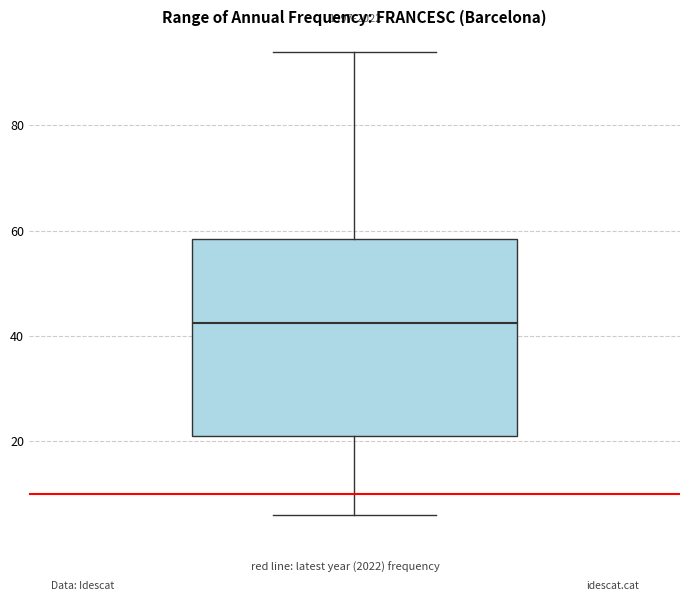

Read this box plot against the y-axis: the position of the median line, the range covered by the box, and the ends of both whiskers. The values are not printed on the chart, so give them approximately, as read against the axis.

median 42, box 22 to 58, whiskers 6 to 94